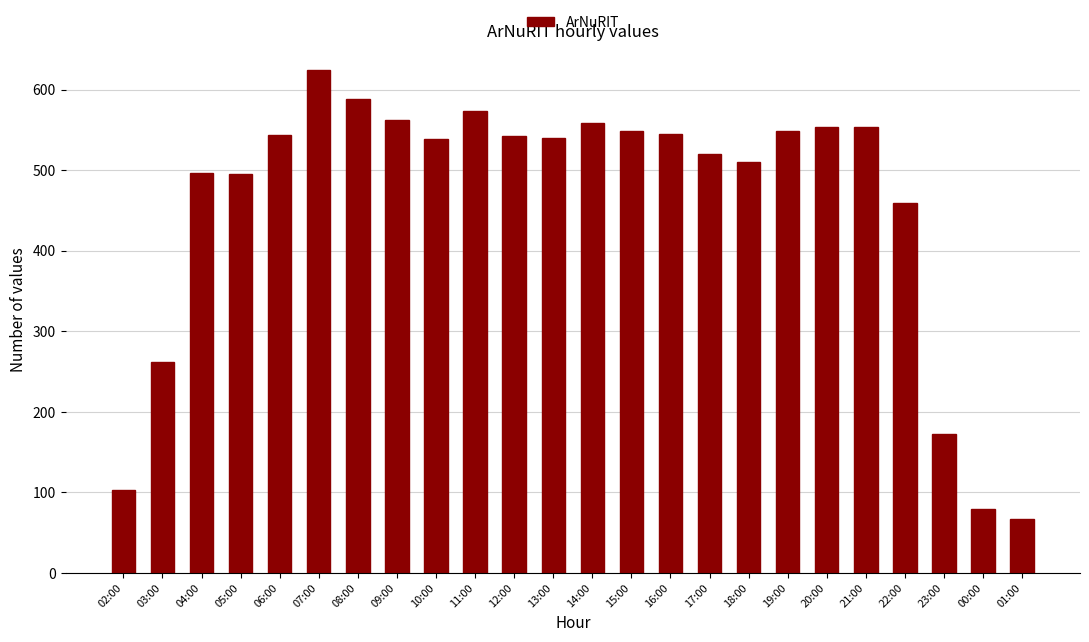

Which has a higher value, 10:00 or 05:00?

10:00